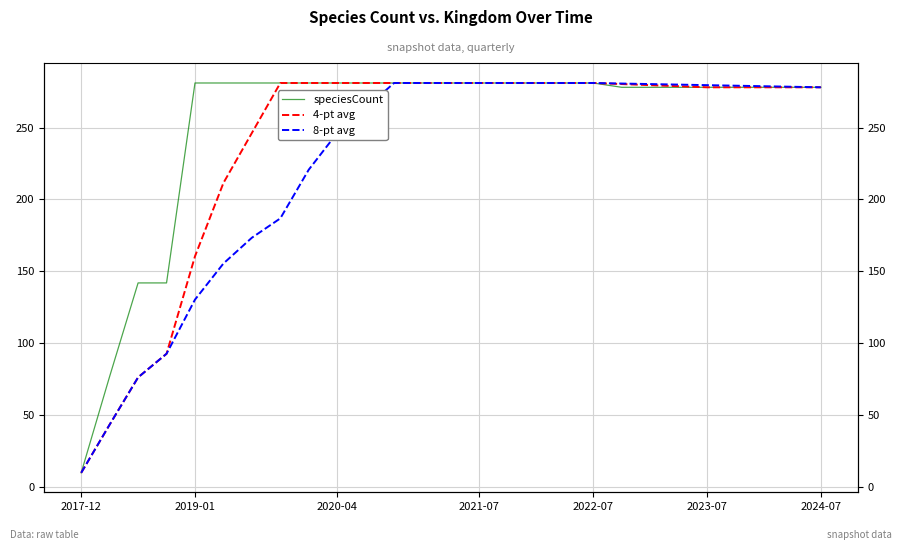

The value of speciesCount at 23 is 278.0. True or false?

True